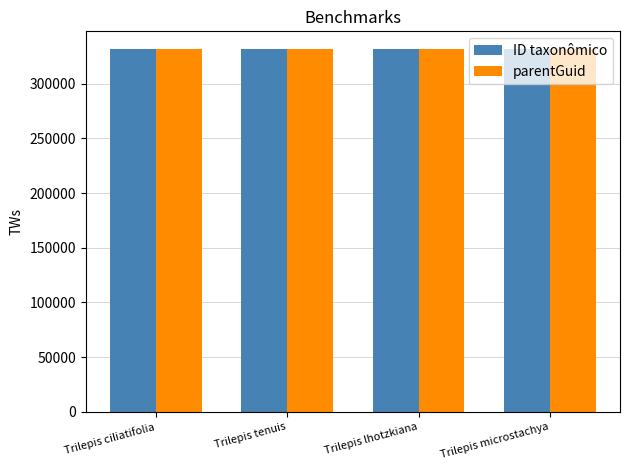

What are all the series names shown in the legend?

ID taxonômico, parentGuid